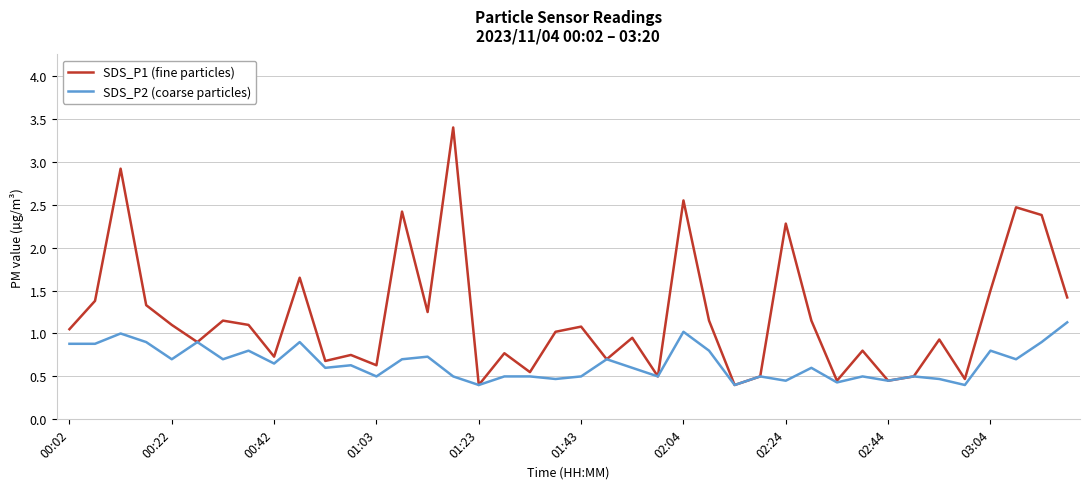

Does the chart display data point markers on the line(s)?

No